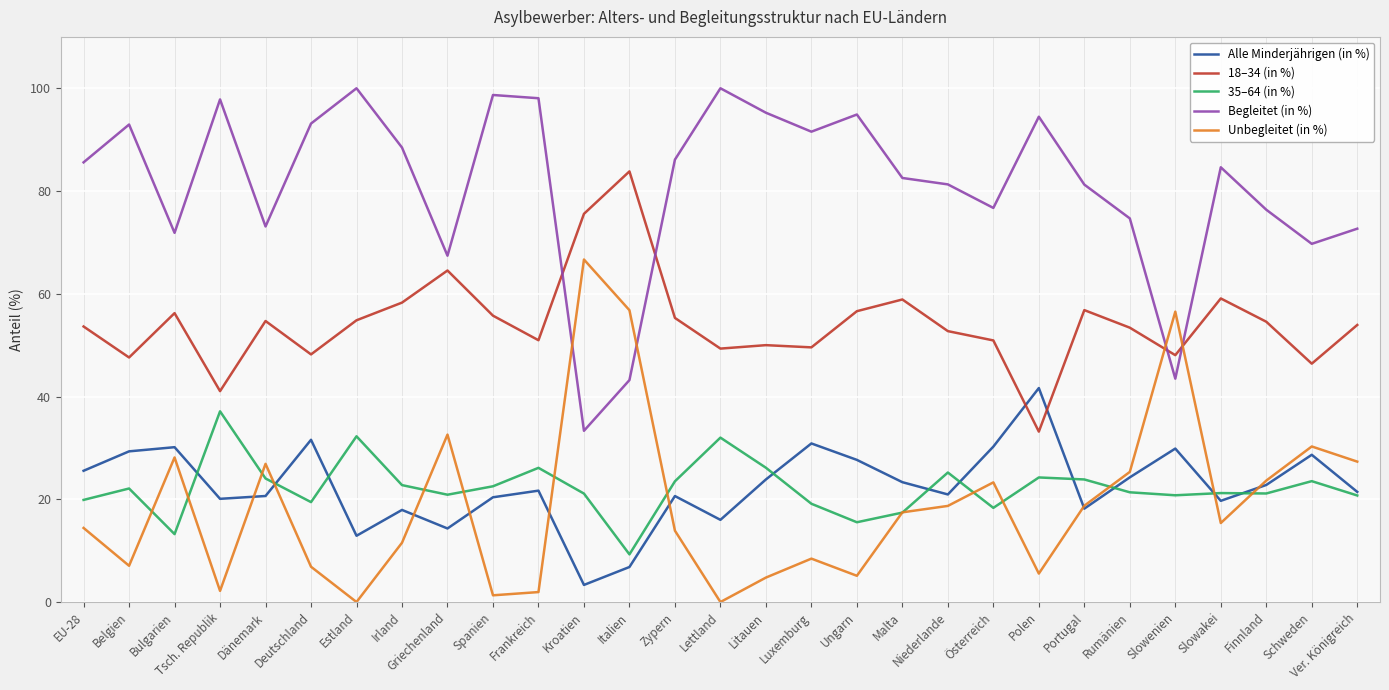

Read the Alle Minderjährigen (in %) value at Griechenland.

14.3